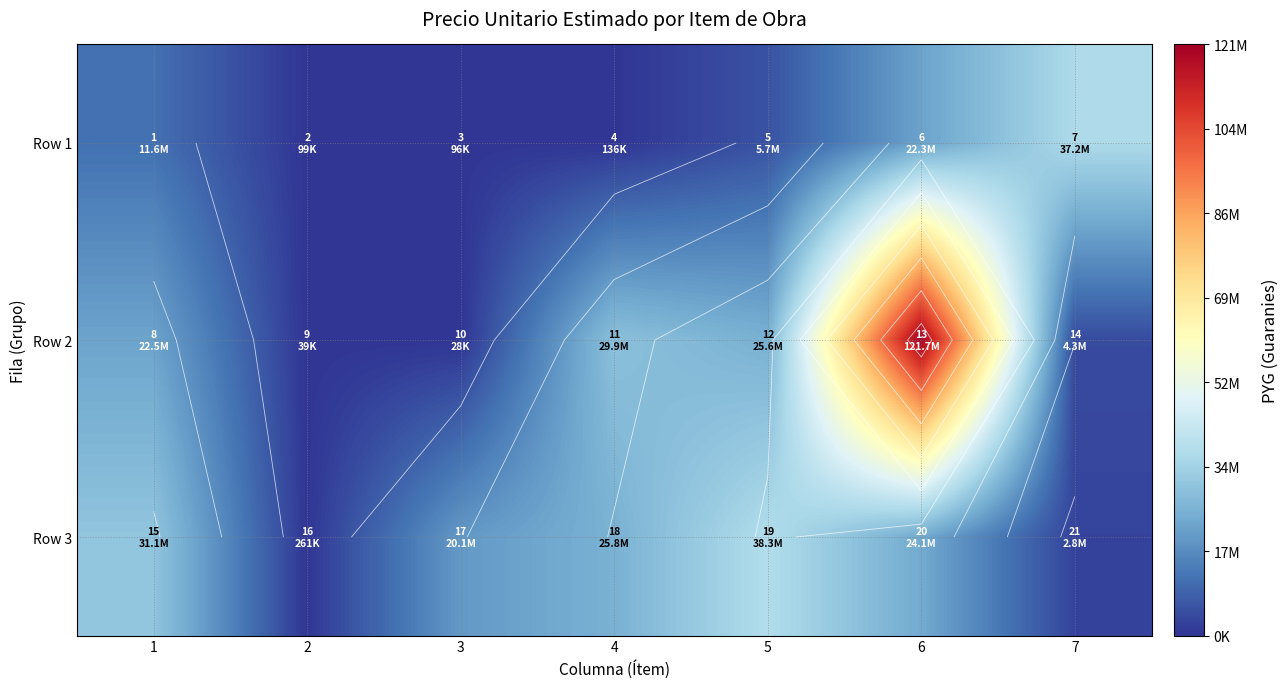

The value of Row 3 at 4 is 44072186. True or false?

False